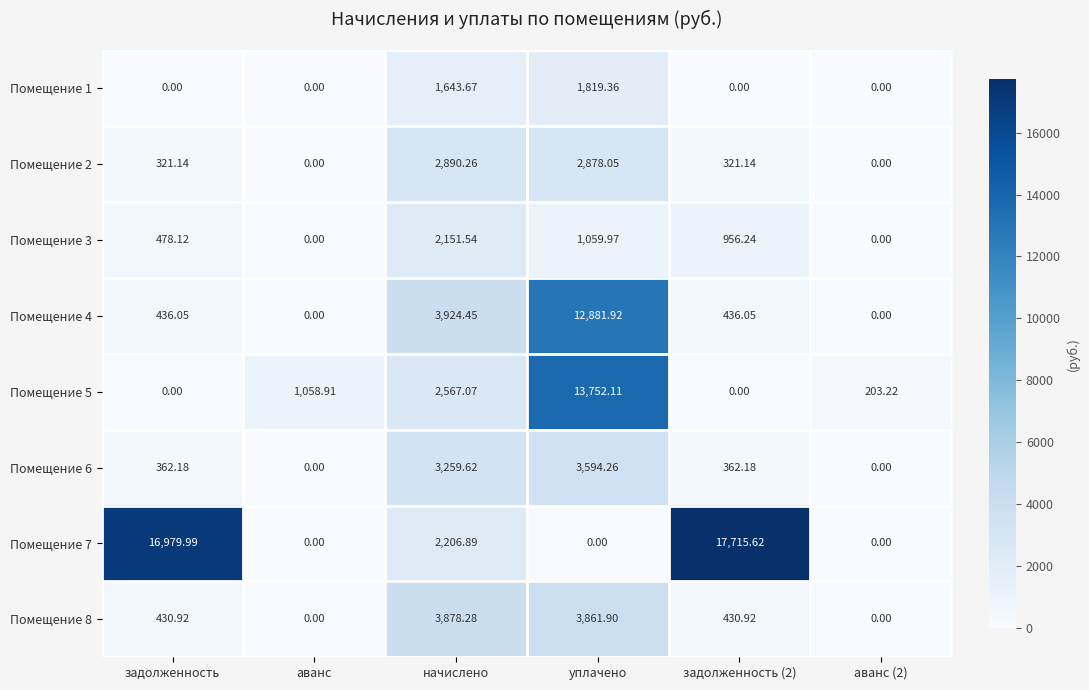

Is the value of Помещение 7 at задолженность (2) greater than the value of Помещение 2 at аванс?

Yes